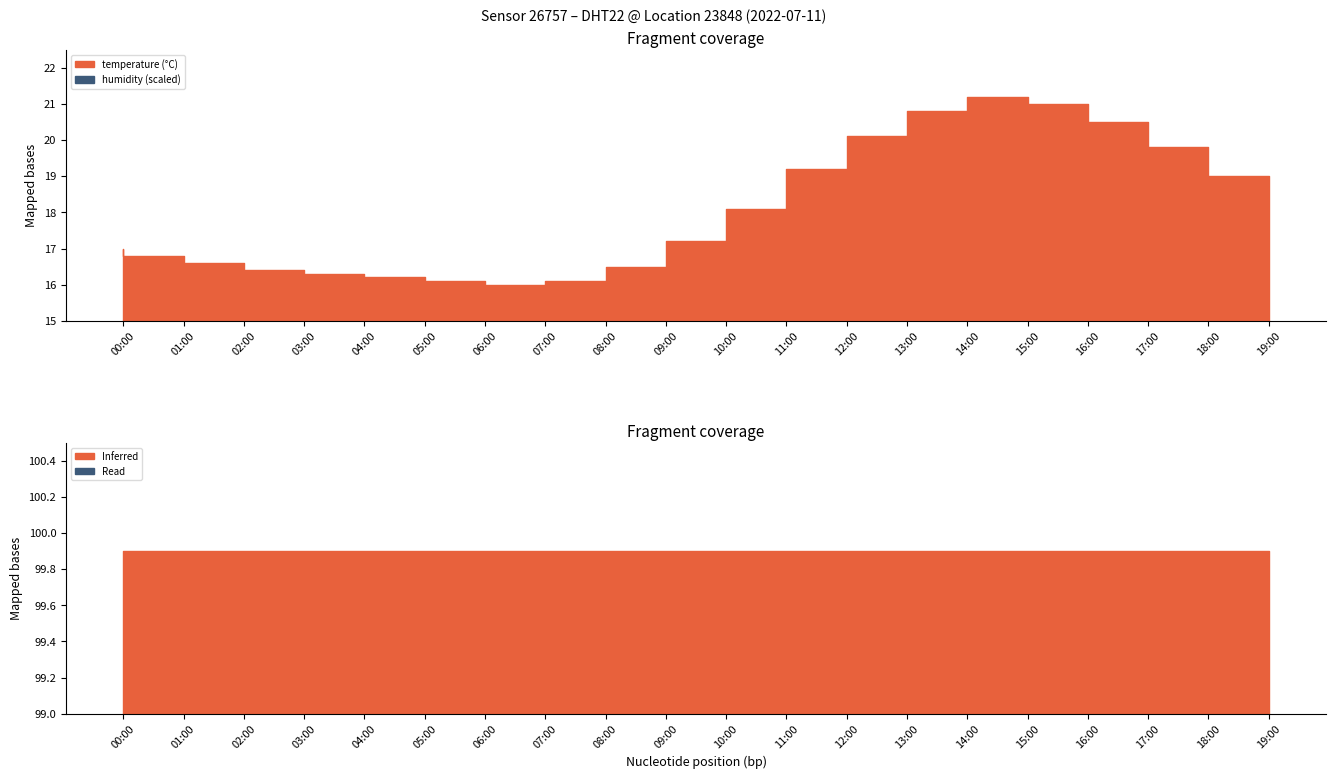

Rank the categories by temperature value from highest to lowest.

15:00, 16:00, 14:00, 17:00, 13:00, 18:00, 12:00, 19:00, 11:00, 10:00, 00:00, 01:00, 02:00, 09:00, 03:00, 04:00, 05:00, 06:00, 08:00, 07:00